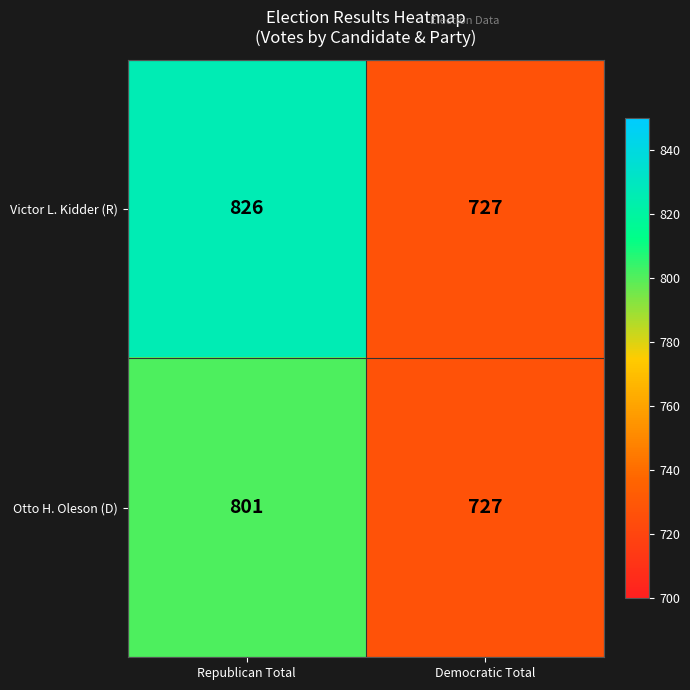

What is the total value across all series at Democratic Total?

1454